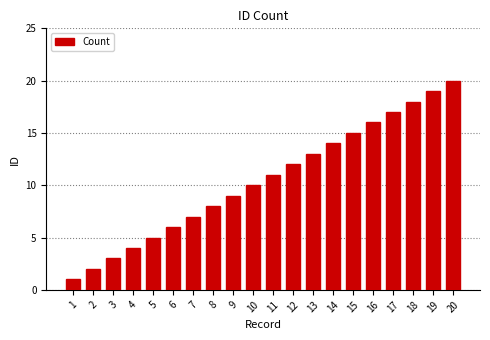

What is the greatest value displayed?

20